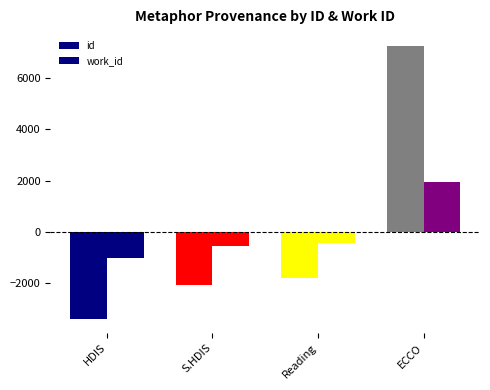

Which label corresponds to the largest value in the chart?

ECCO